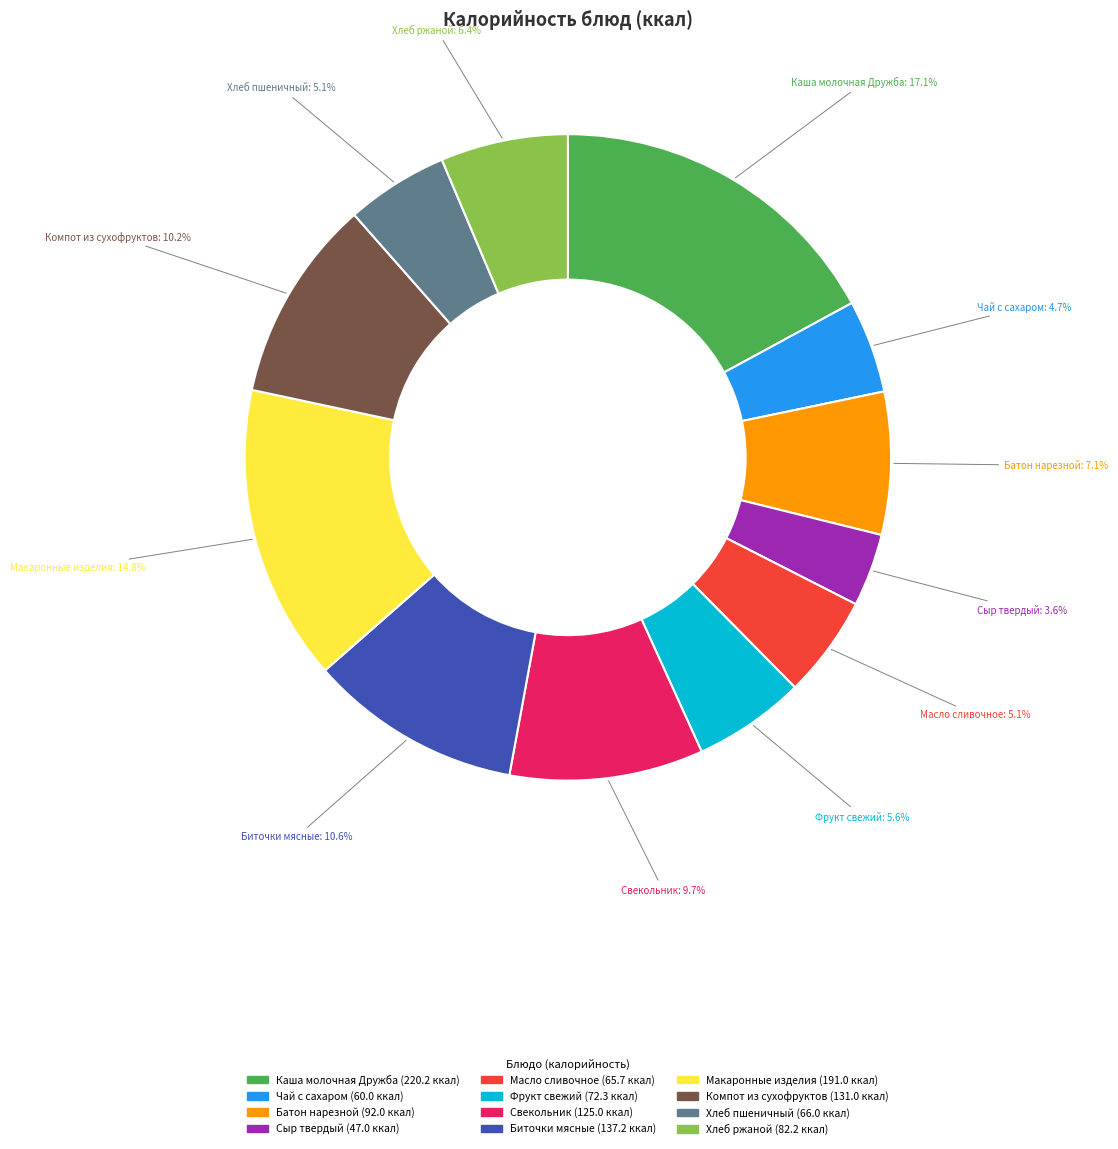

Which slice is the smallest?

Сыр твердый